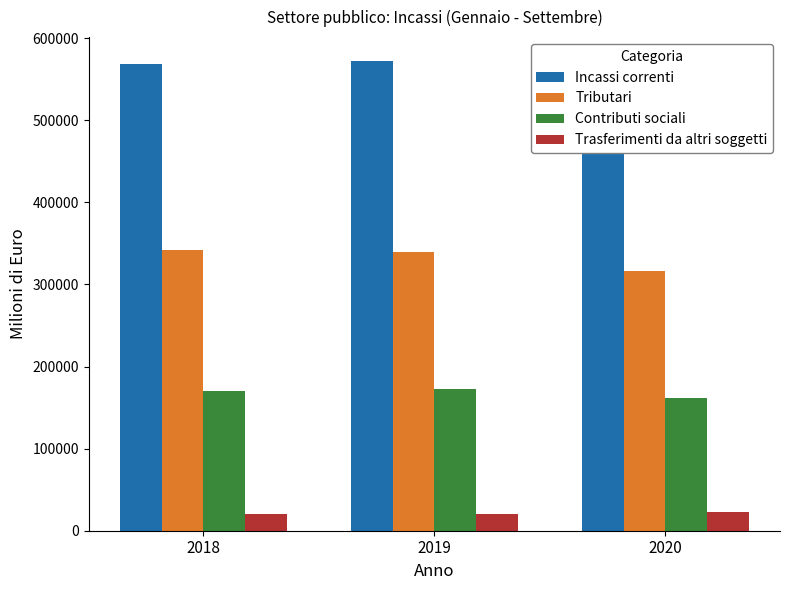

How many data points in Tributari are less than 338983?

1